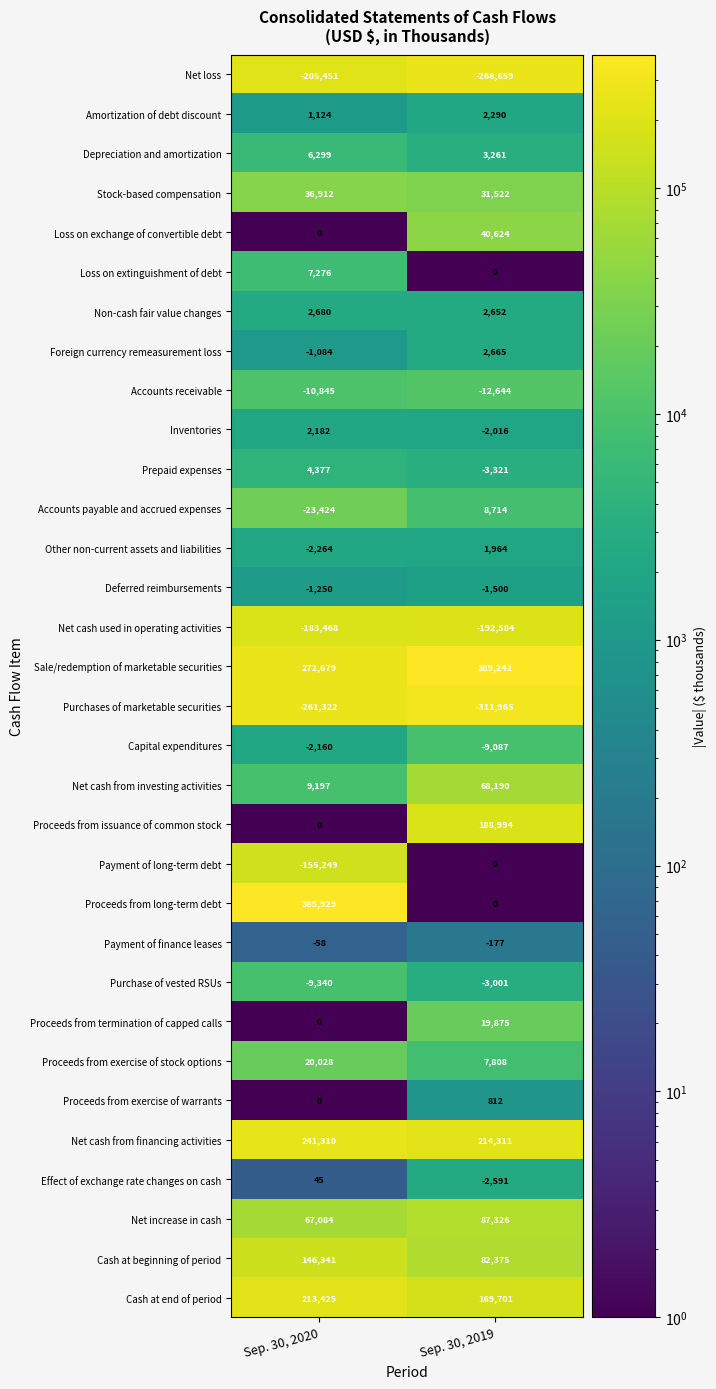

The value of Other non-current assets and liabilities at Sep. 30, 2019 is 1964. True or false?

True